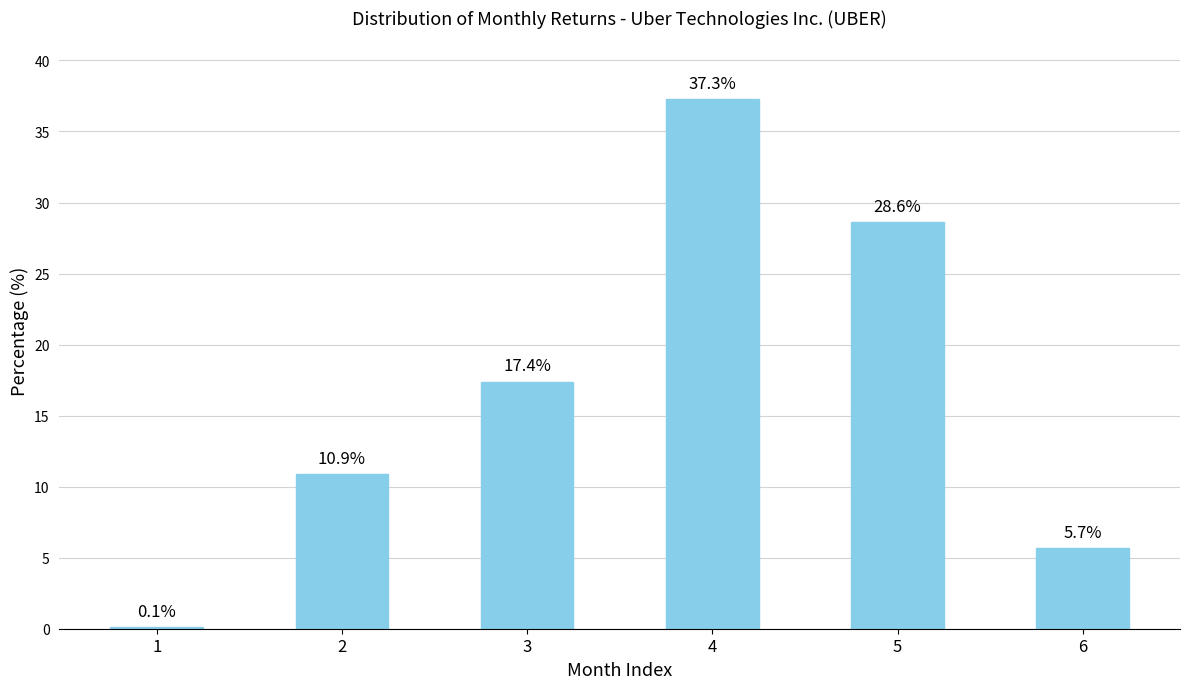

Count the number of data series in this chart.

1